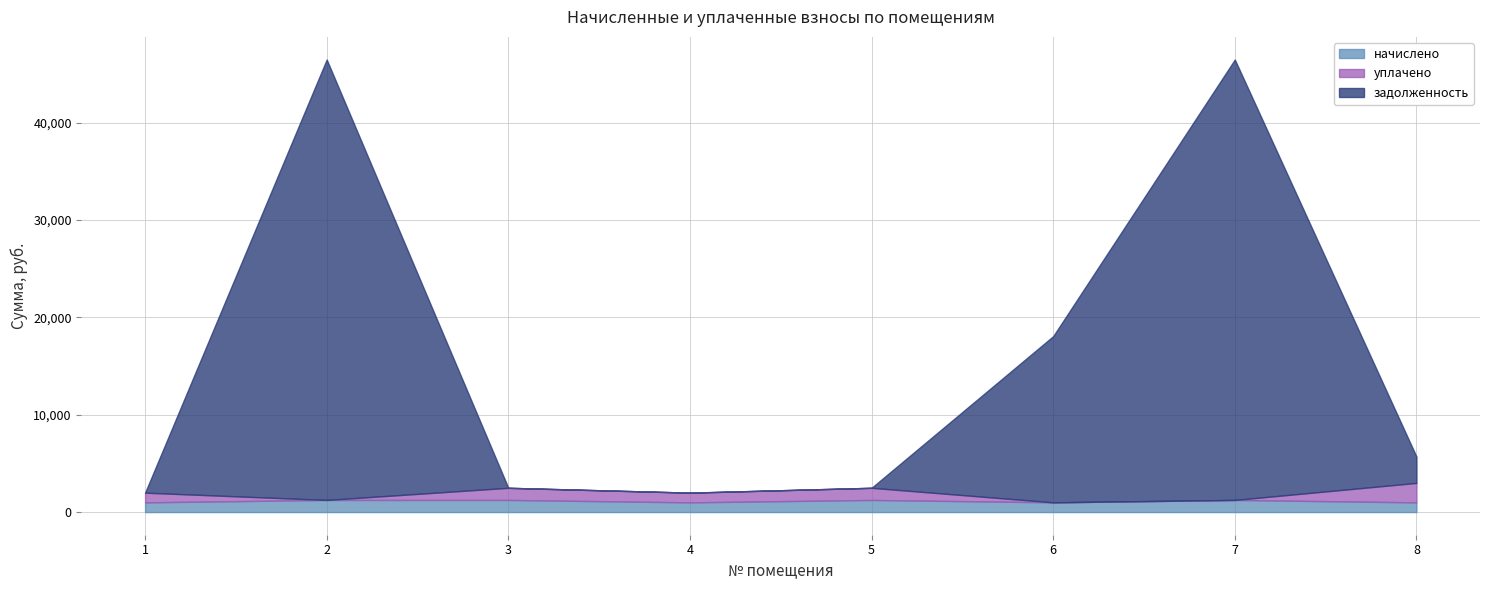

What is the average value of the уплачено series?

811.3